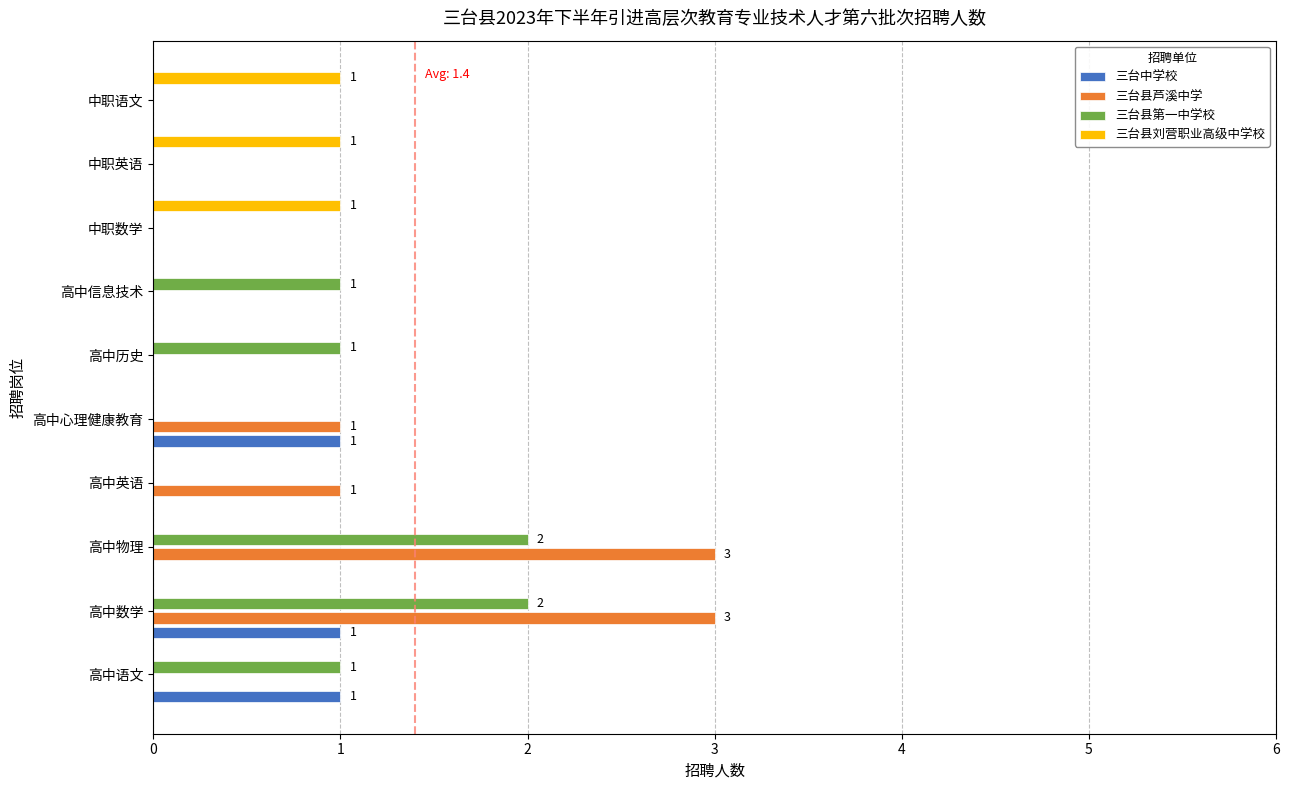

What is the sum of all 三台县第一中学校 values?

7